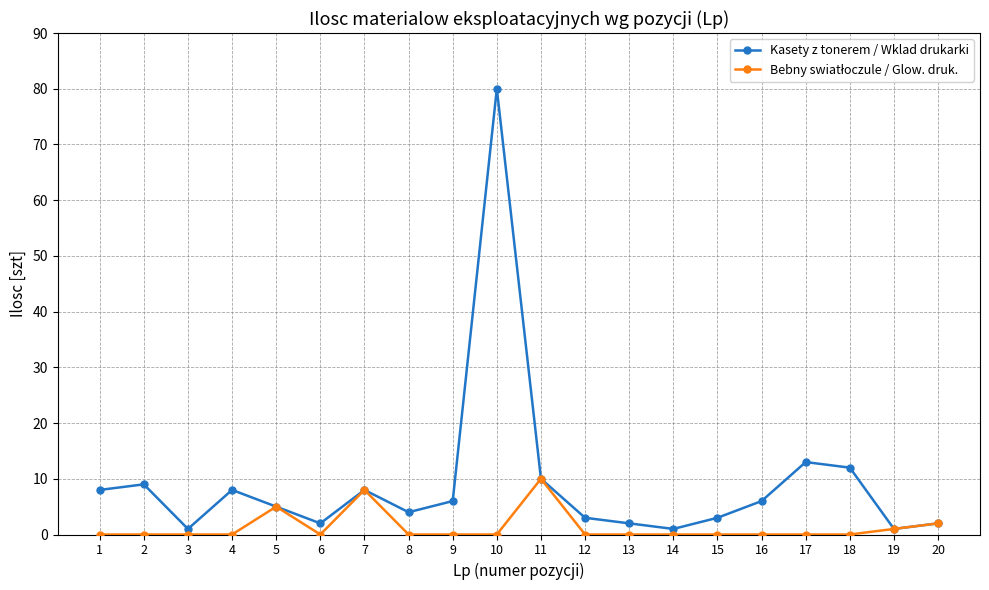

Which category has the highest value across all series?

10